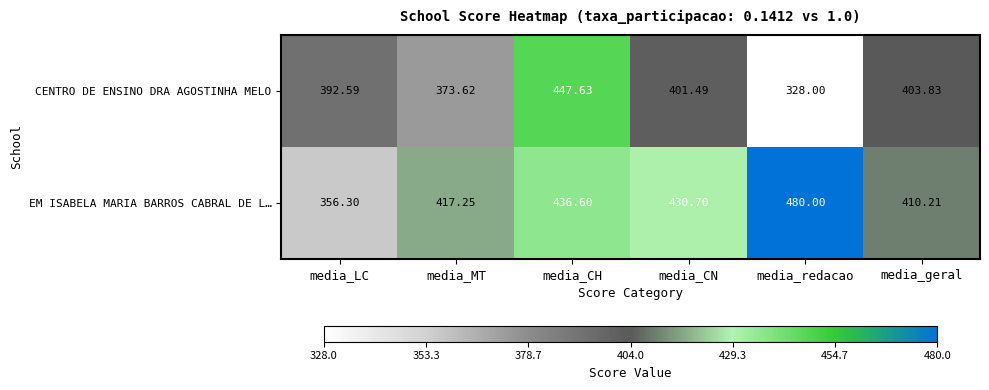

At which label does CENTRO DE ENSINO DRA AGOSTINHA MELO reach its peak?

media_CH